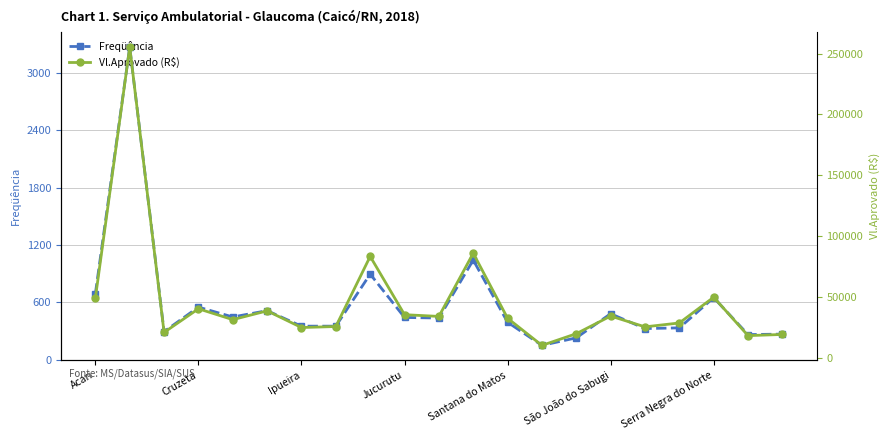

How many lines are shown in the chart?

2